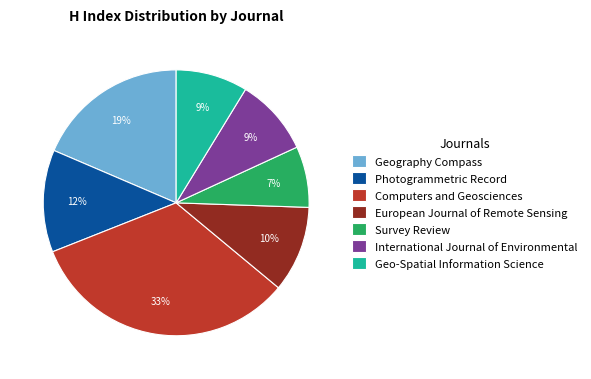

To the nearest percent, what is the average slice percentage?

14%